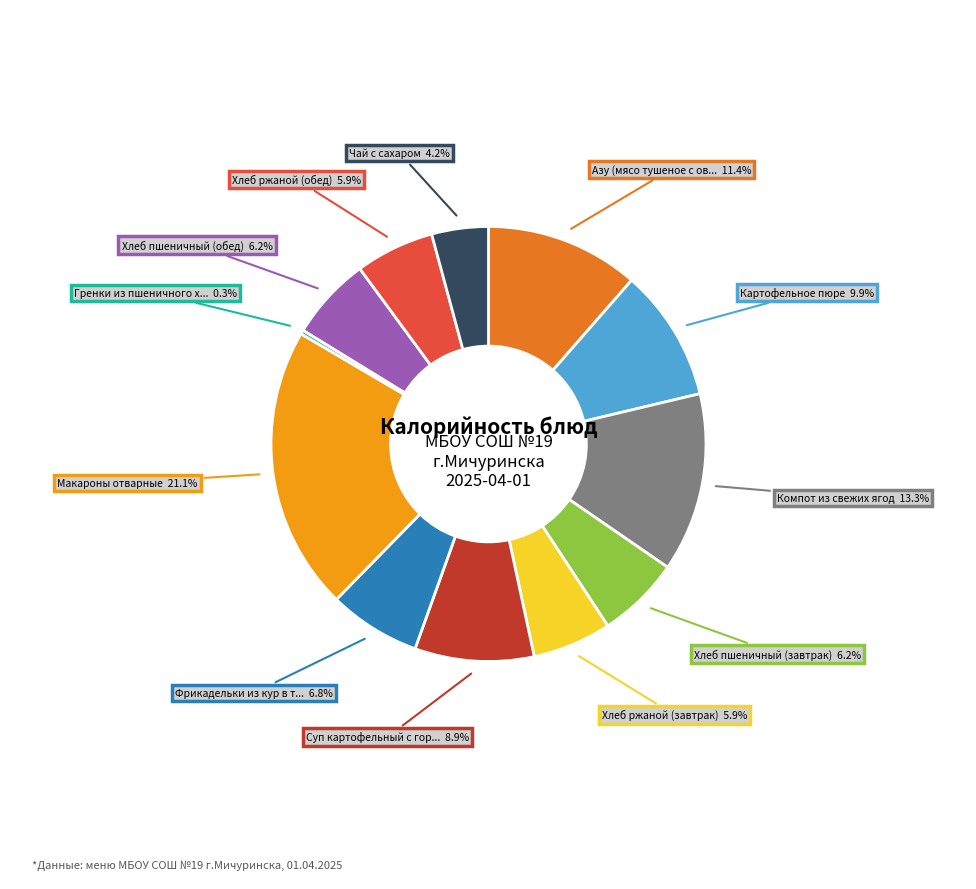

Is there any slice that represents more than half of the pie?

No